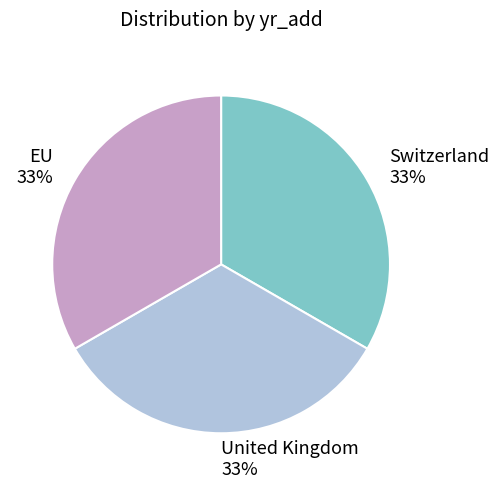

What percentage is the EU slice, to the nearest percent?

33%